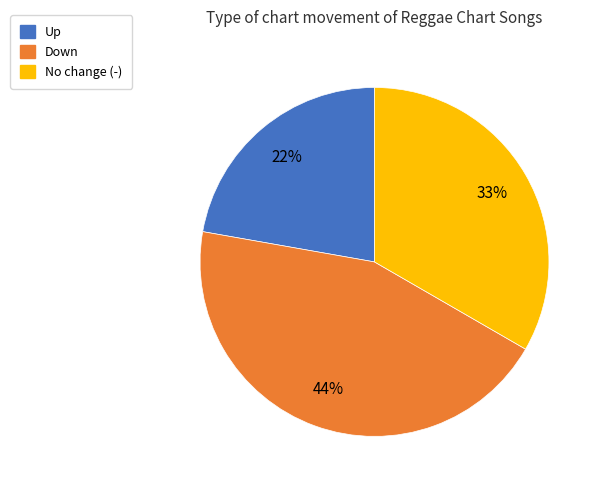

To the nearest percent, what percentage of the pie is No change (-)?

33%